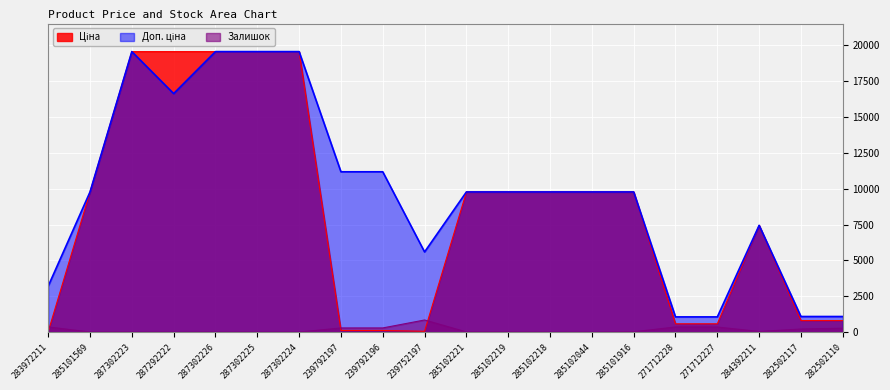

The Ціна series shows 9775.5 at 285102044. True or false?

True